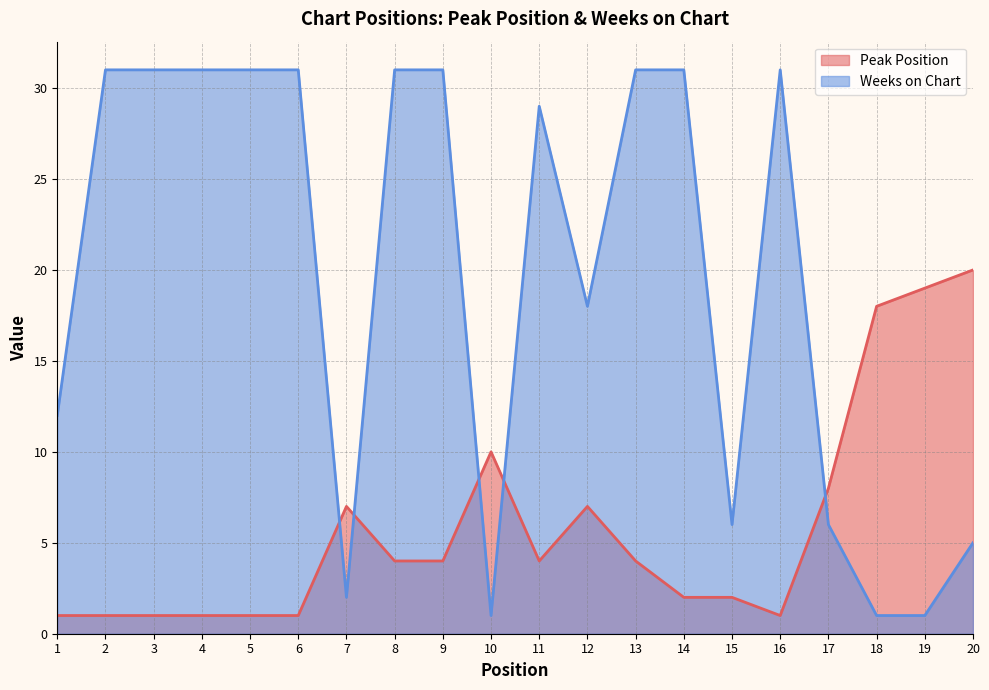

Which series has the largest total across all categories?

Weeks on Chart